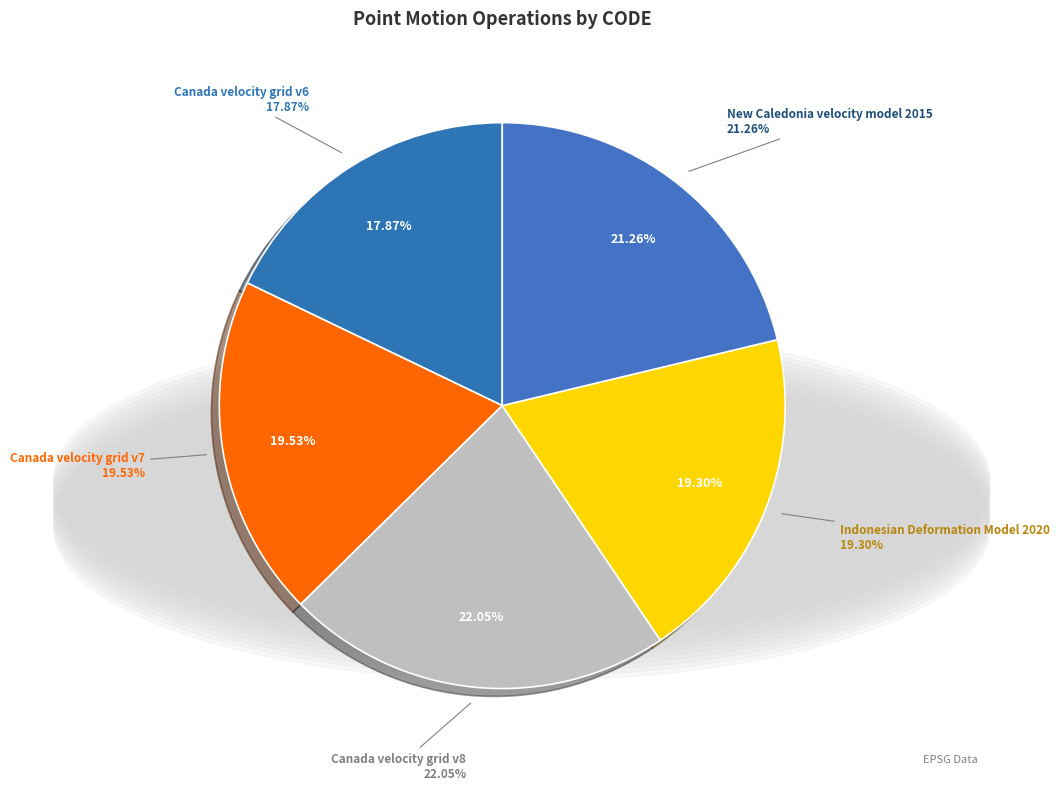

To the nearest percent, what is the average slice percentage?

20%